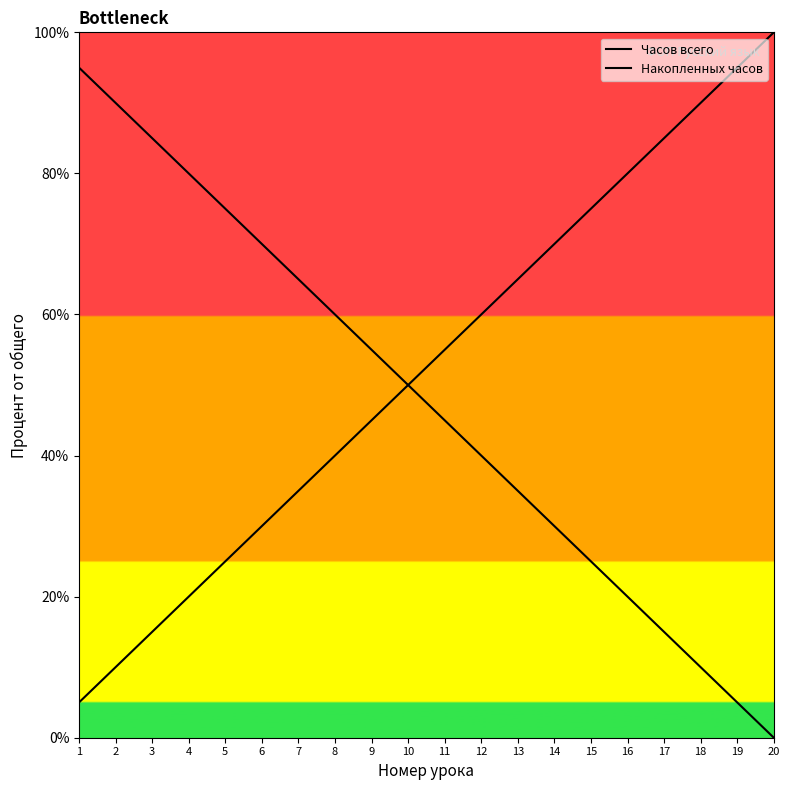

True or false: Часов всего has a value of 35.9 at 5.

False